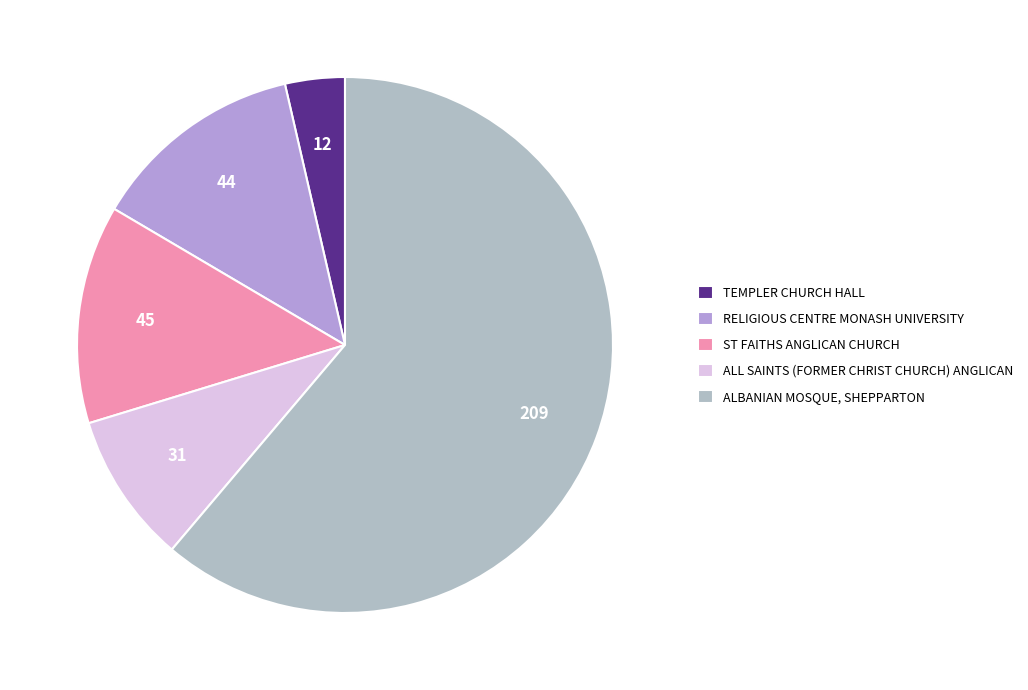

To the nearest percent, what is the average slice percentage?

20%